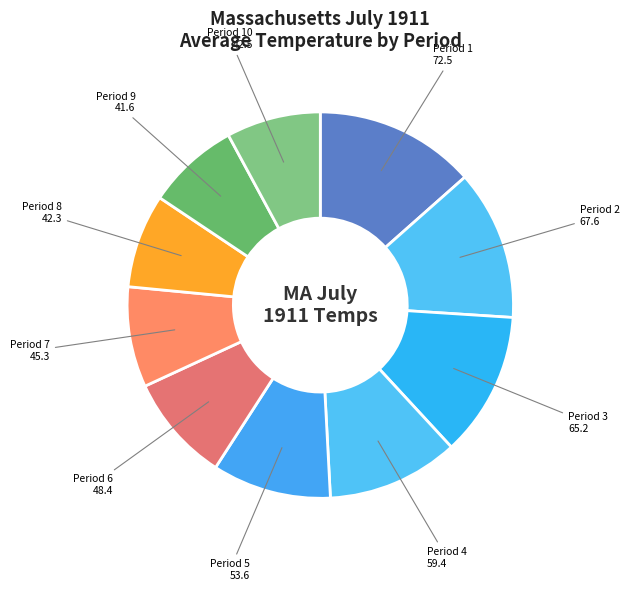

Count the number of slices in the pie.

10